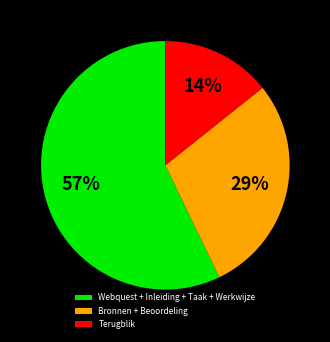

What is the largest slice in the pie chart?

Webquest + Inleiding + Taak + Werkwijze